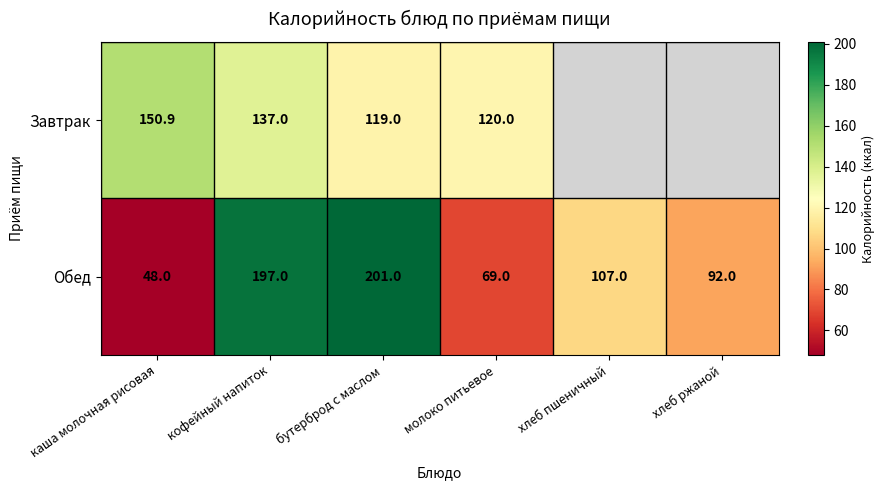

At бутерброд с маслом, list the series in order from largest to smallest.

Обед, Завтрак